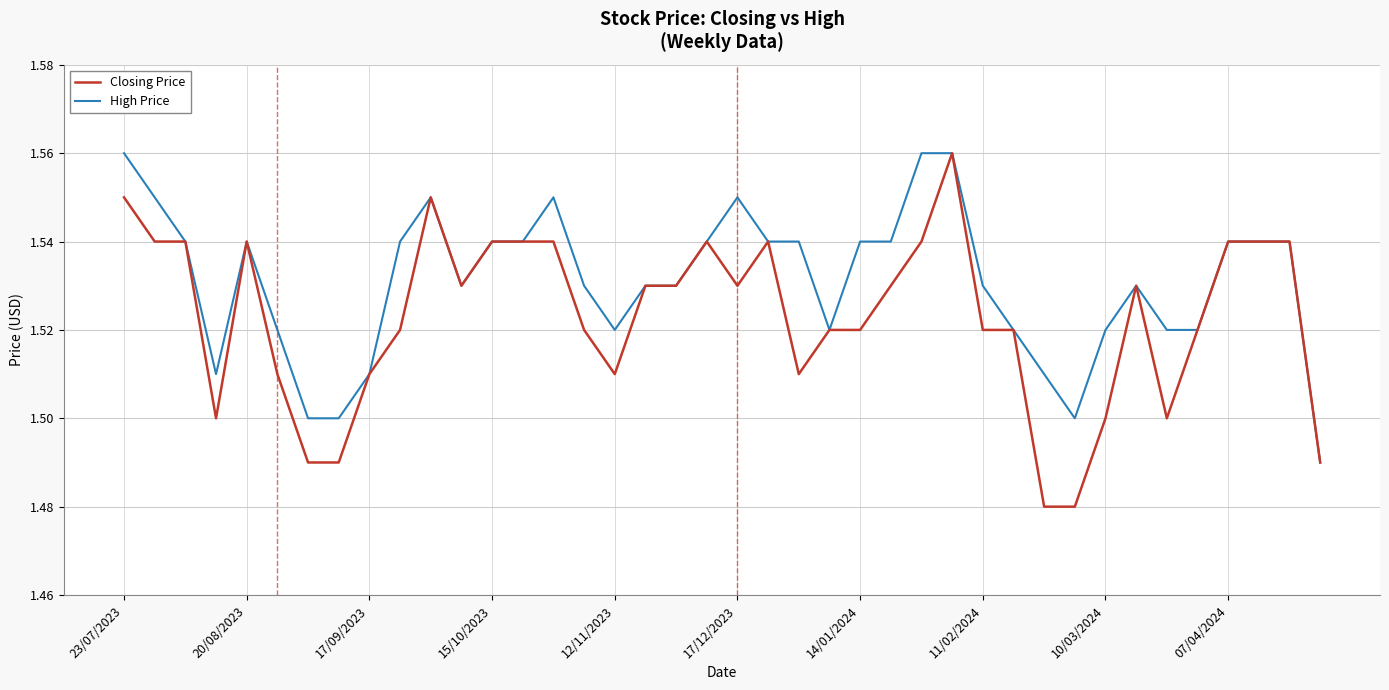

Which series has the largest total across all categories?

High Price